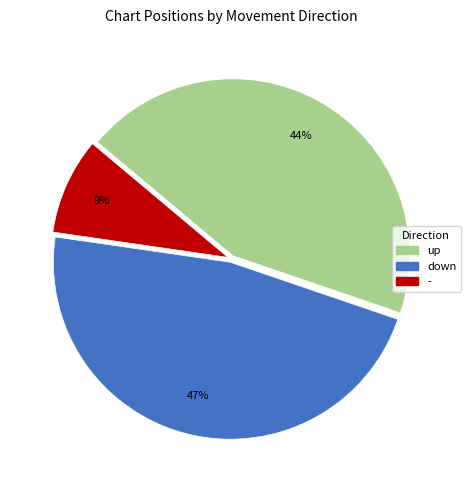

Does down represent more than half of the total?

No